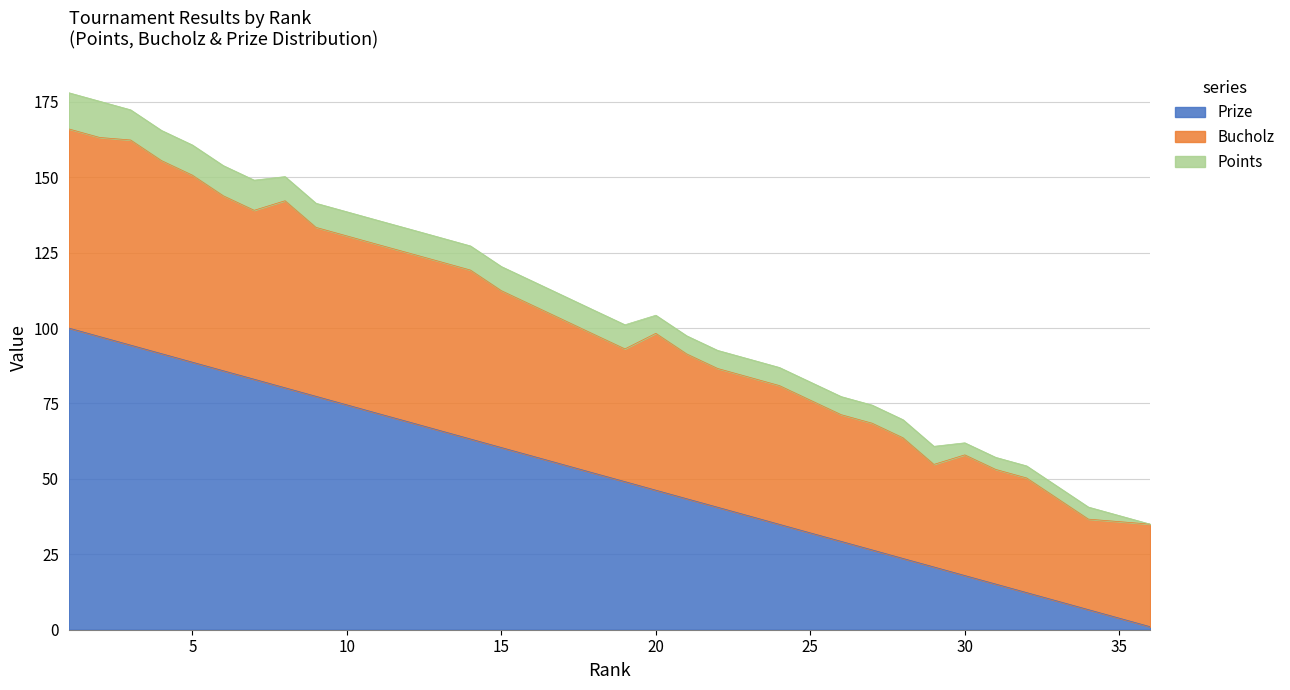

What is the highest value of the Prize series?

100.0